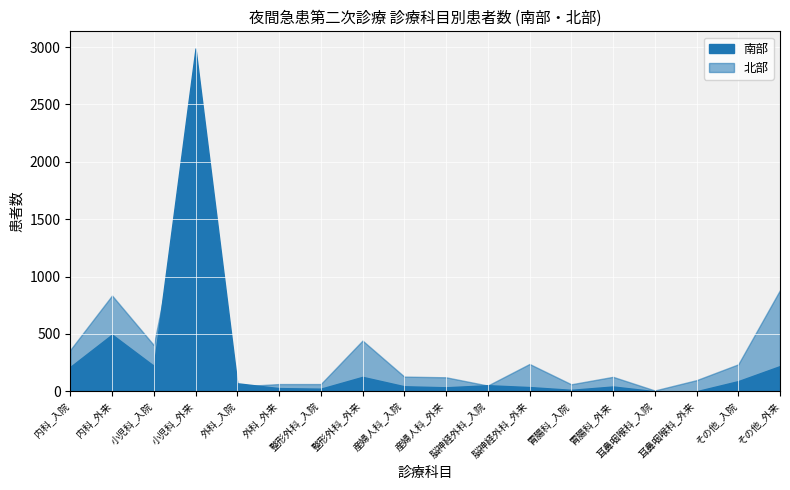

At which label does 北部 reach its peak?

小児科_外来